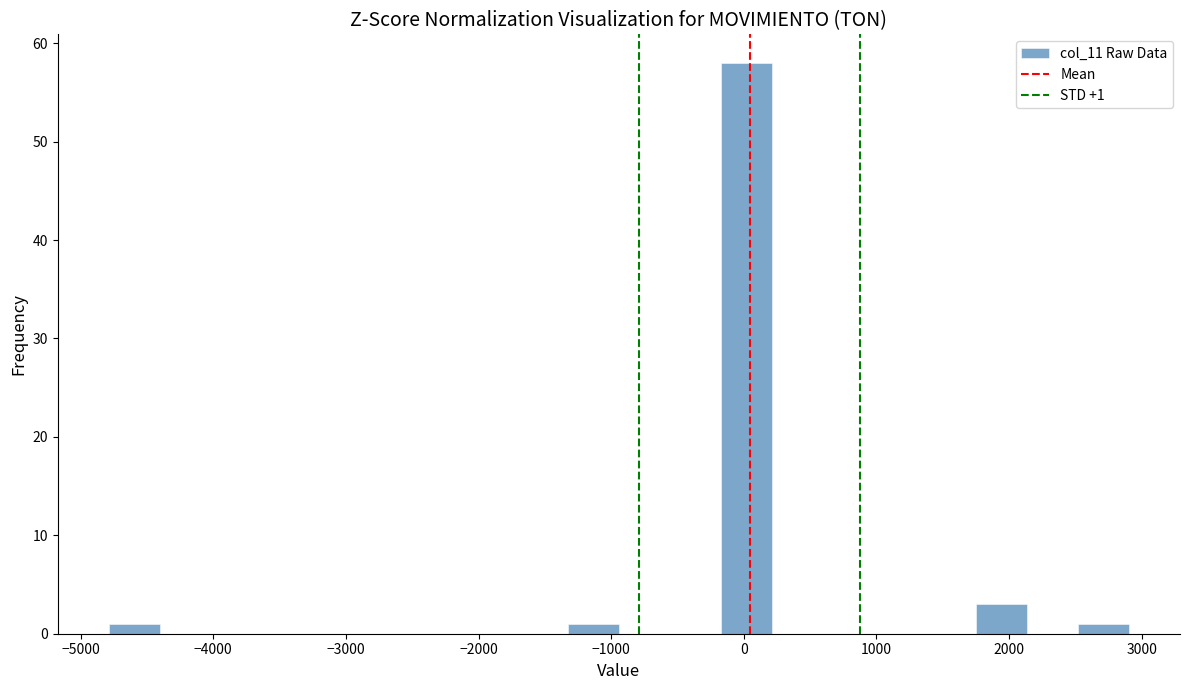

Read against the x-axis, roughly where is the centre of the tallest bar?

0